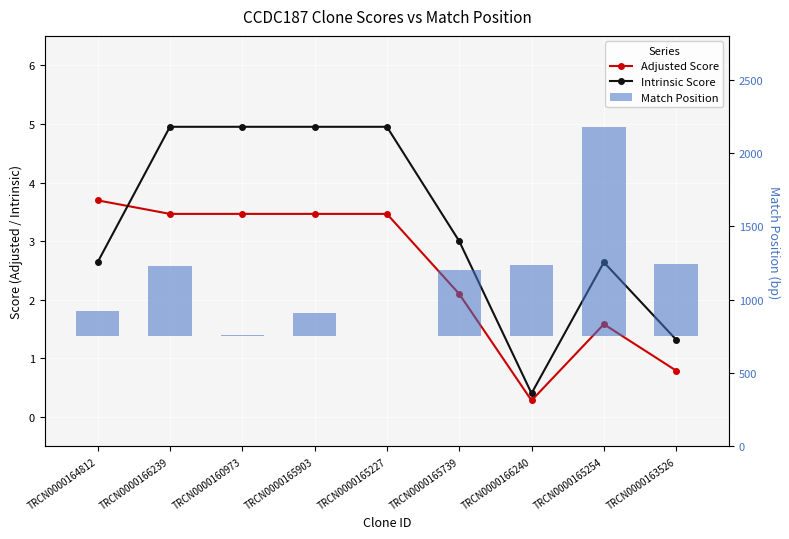

How many values in the Match Position series are below 453?

4